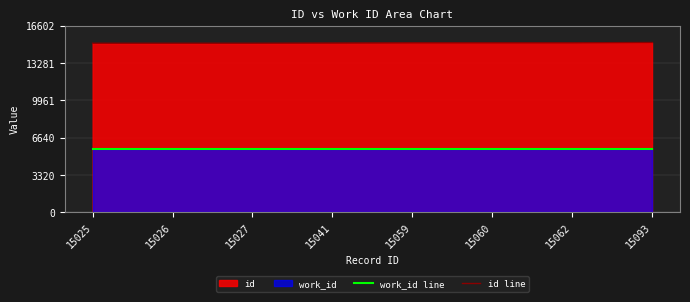

True or false: work_id line and id line cross at least once.

False